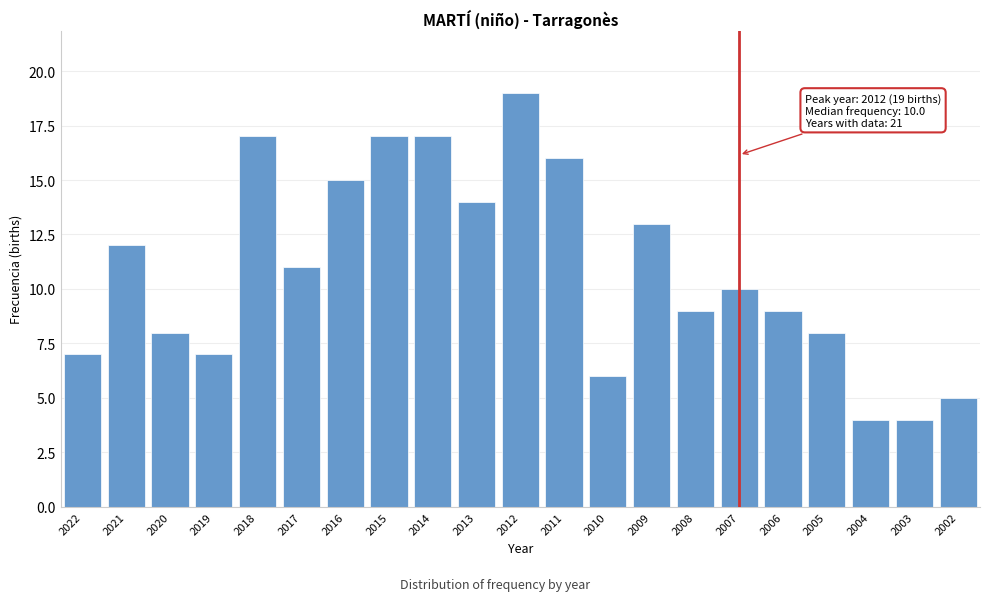

Reading left to right, extract all data points from this chart.

7	12	8	7	17	11	15	17	17	14	19	16	6	13	9	10	9	8	4	4	5